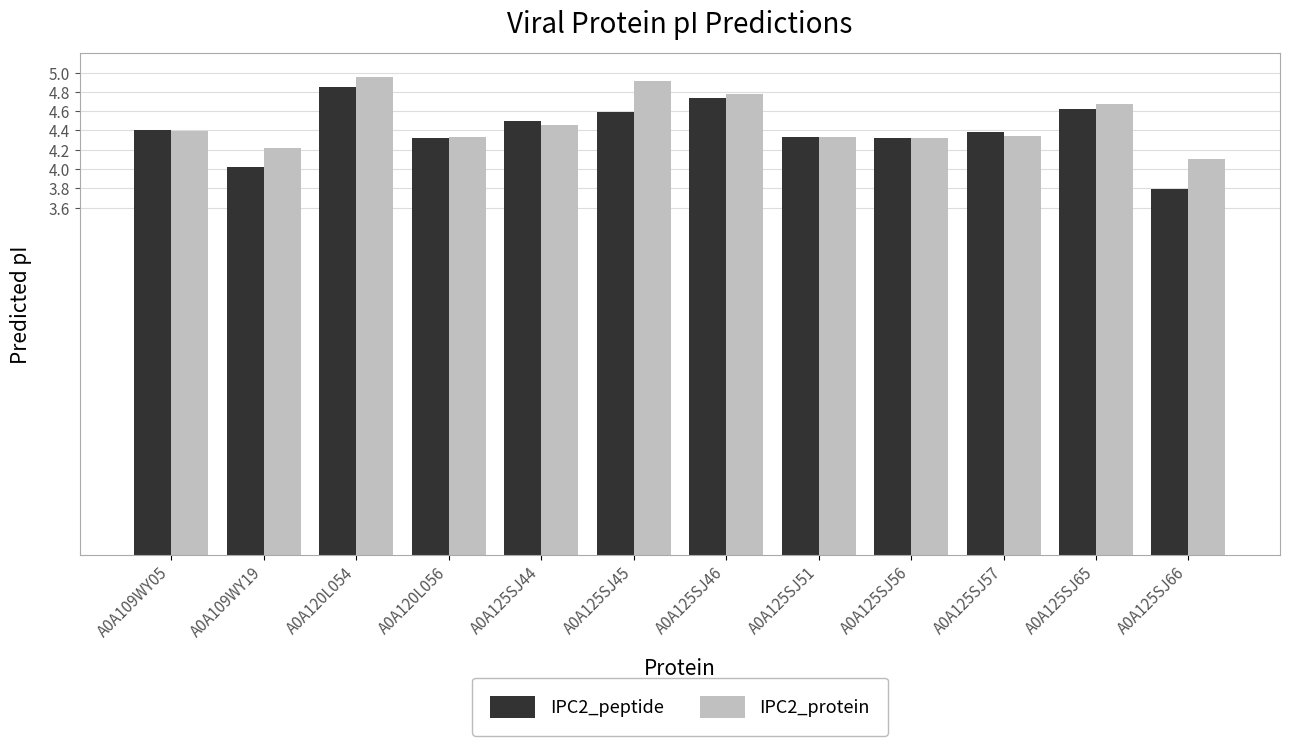

At how many categories does at least one series exceed 4?

12